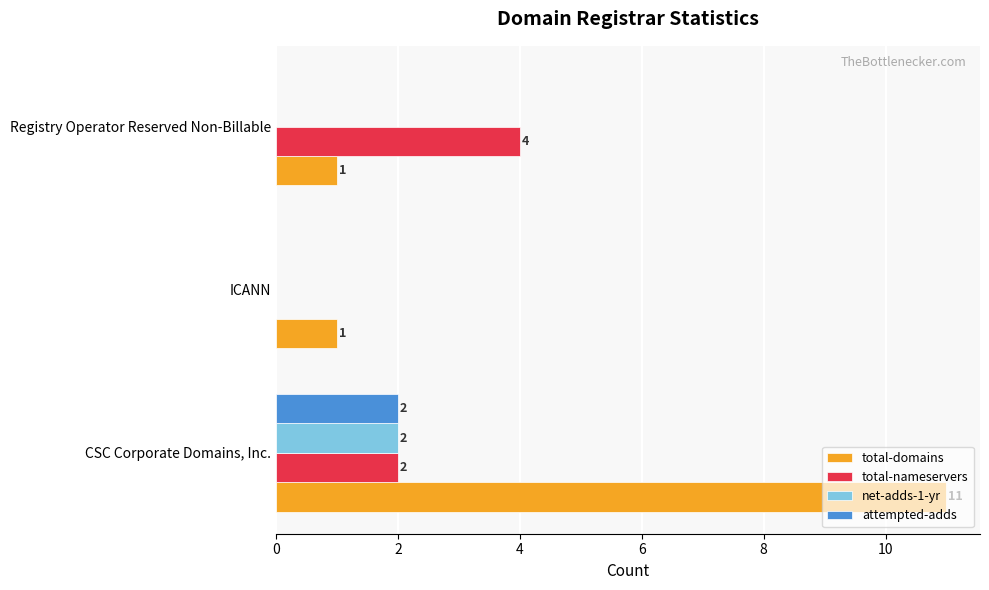

Which series has the largest total across all categories?

total-domains